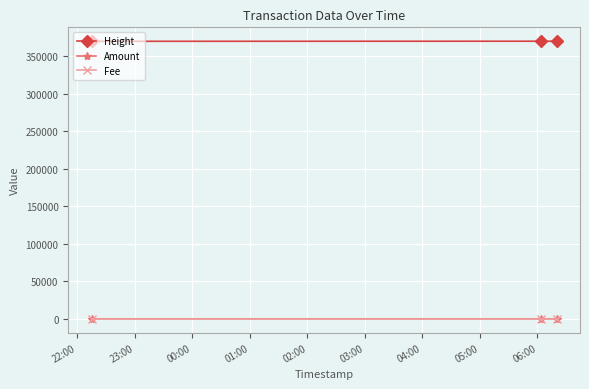

Which series has the largest total across all categories?

Height